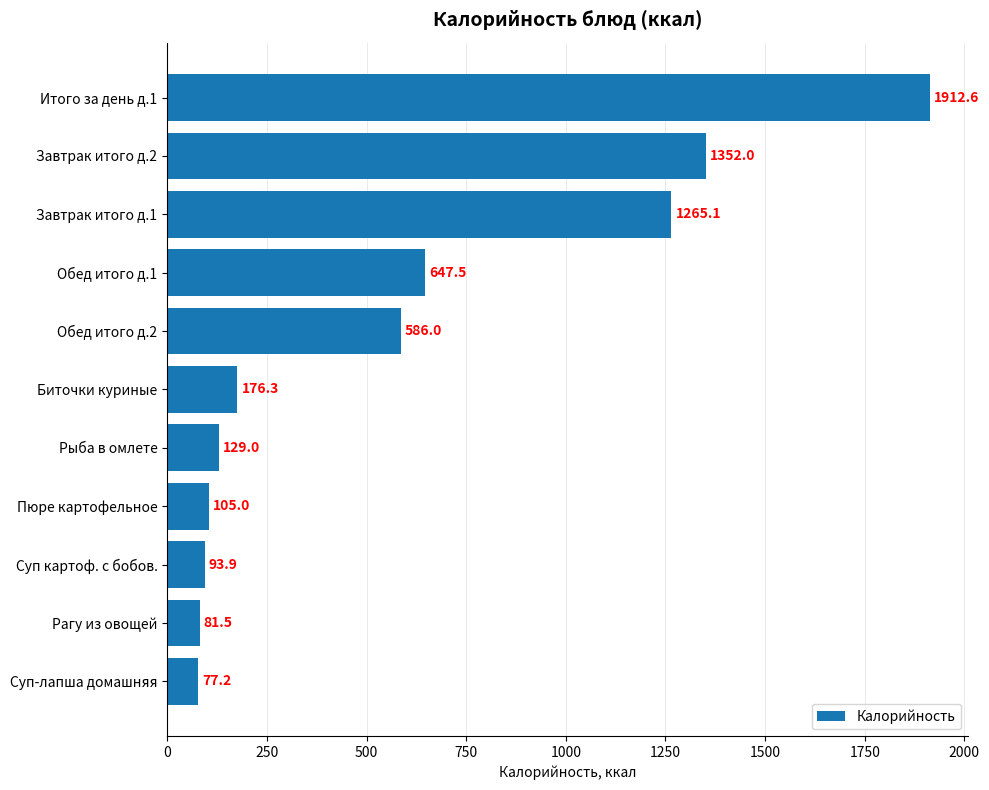

The chart shows a value of 1912.6 at Итого за день д.1. True or false?

True